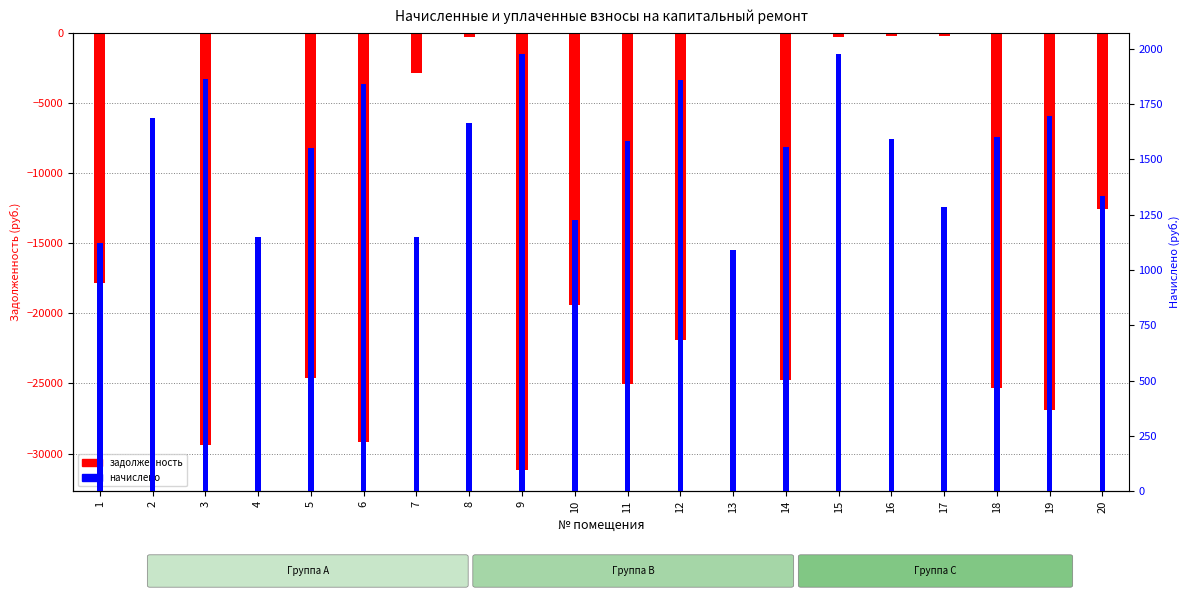

How many data points in задолженность are less than -17817?

11